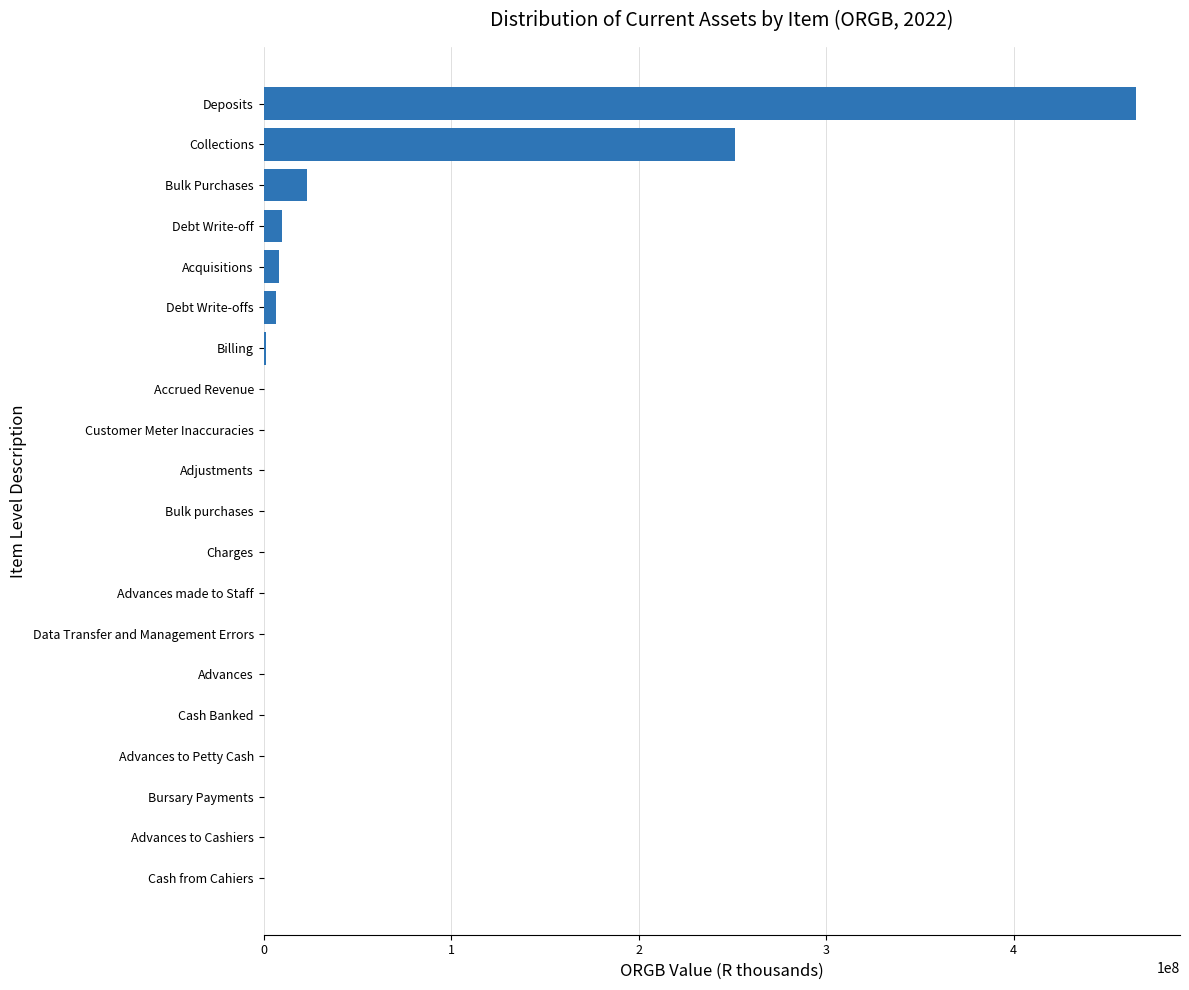

How many categories are shown in the chart?

20